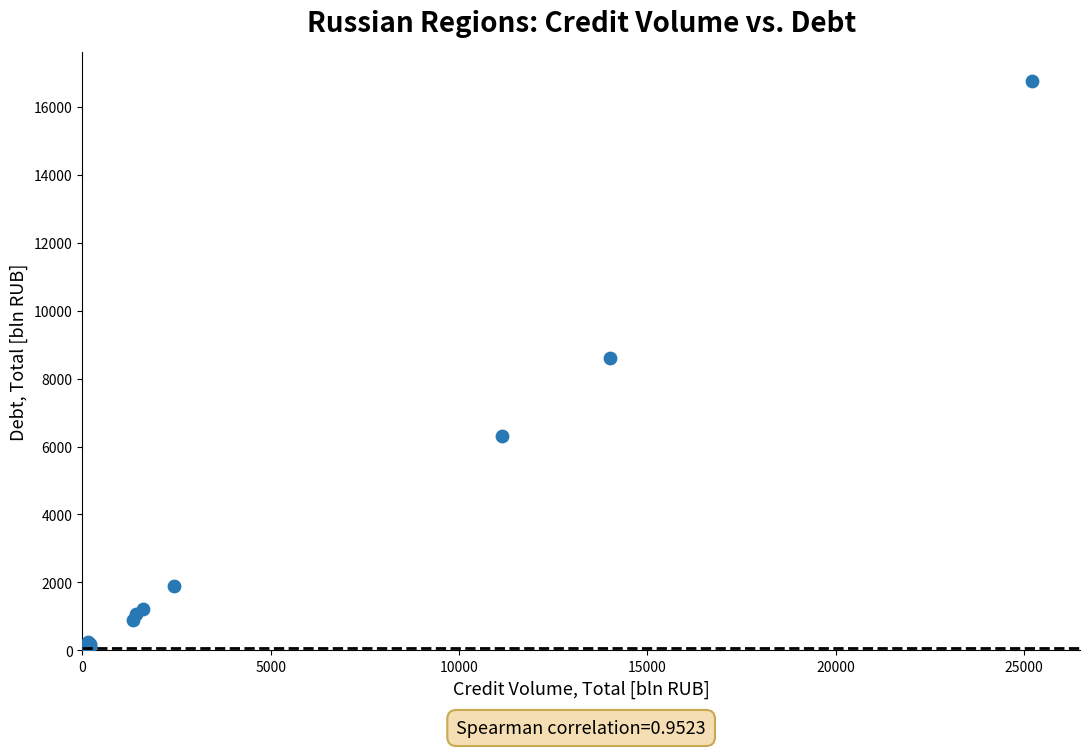

What Y value in the scatter plot is closest to 8390?

8615.4